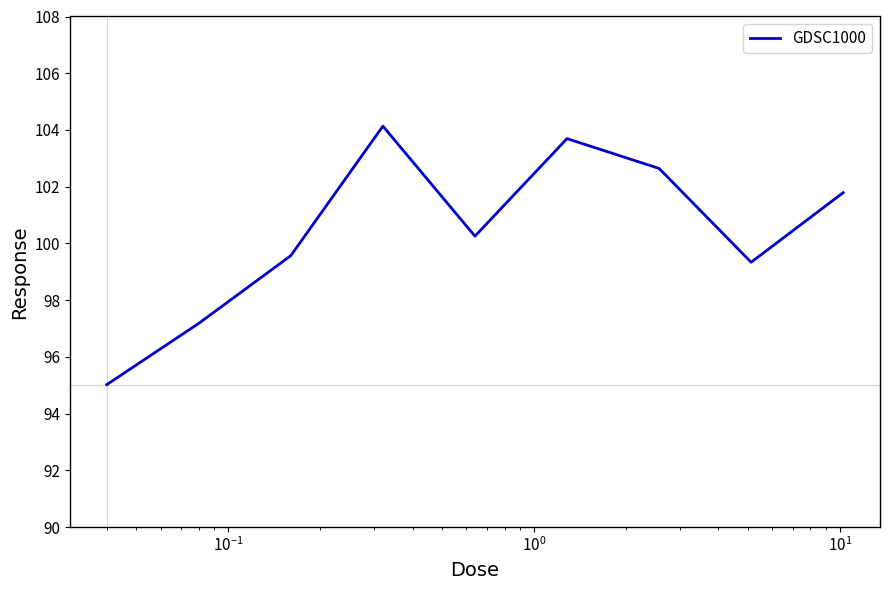

Reading left to right, transcribe all the data shown in this chart.

95.0	97.2	99.6	104.1	100.3	103.7	102.6	99.3	101.8